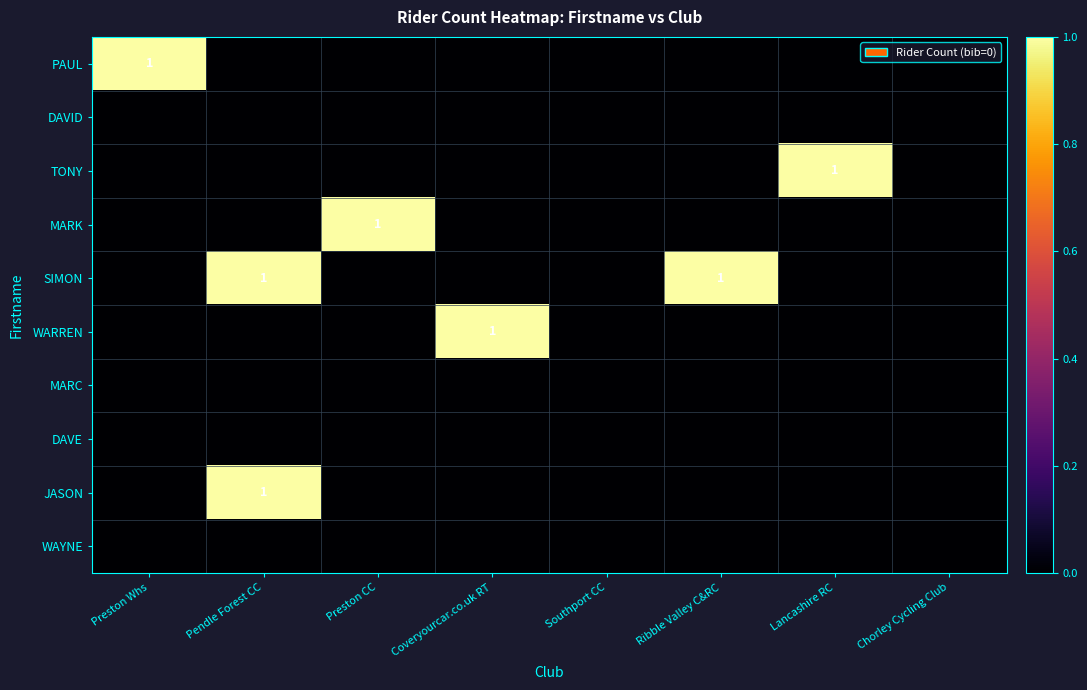

What is the spread (max minus min) of values at Coveryourcar.co.uk RT?

1